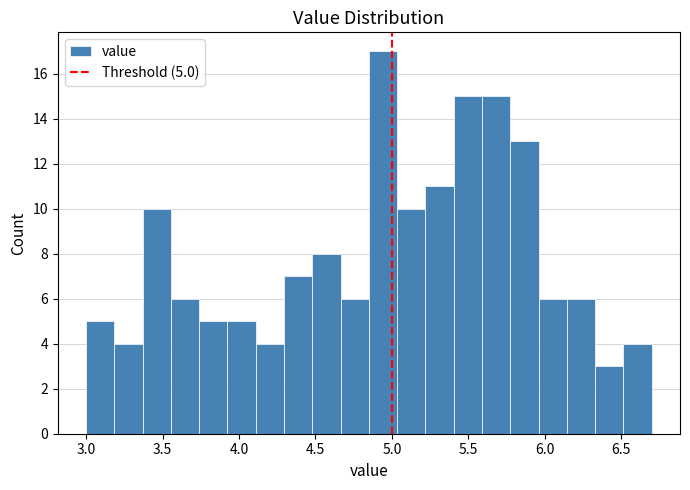

Around what value on the x-axis is the tallest bar? Give the approximate position of its centre, as read against the axis.

4.95